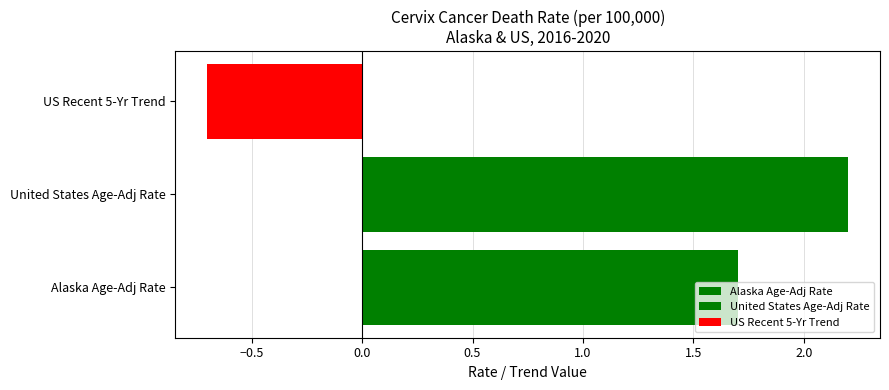

Reading left to right, list all the values displayed in this chart.

1.7	2.2	-0.7